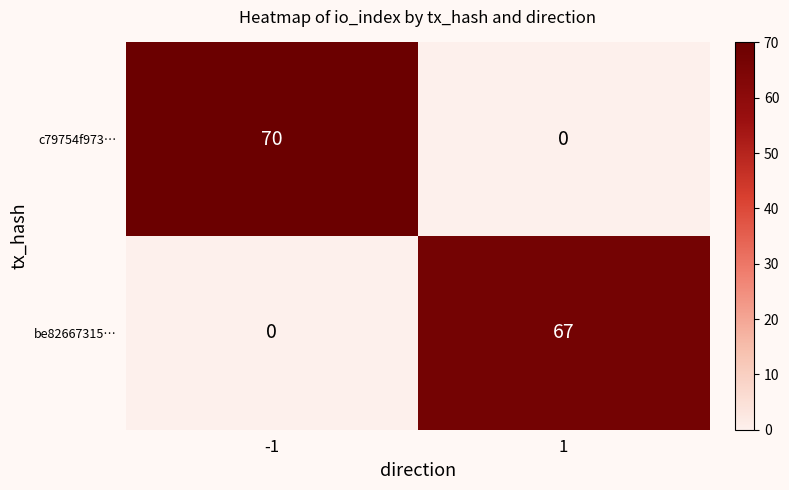

What is the greatest value displayed?

70